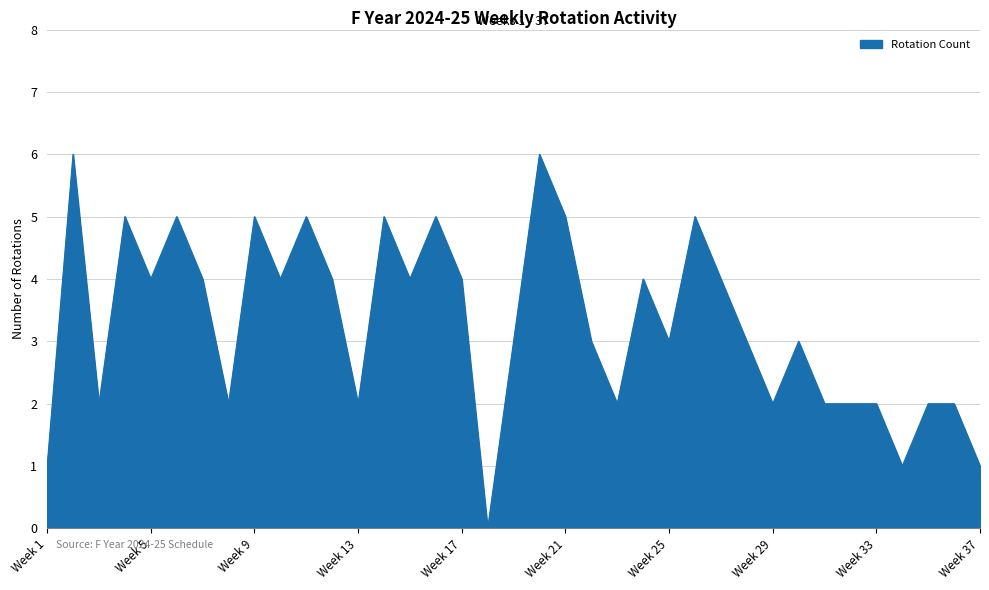

What is the difference between the maximum and minimum values?

6